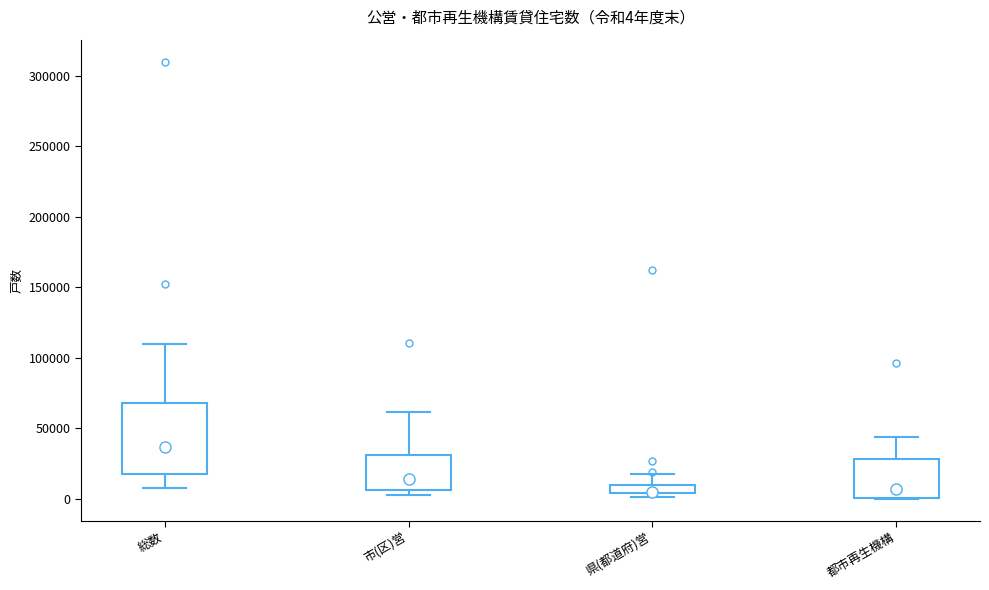

Which box is the tallest, from its lower edge to its upper edge?

総数